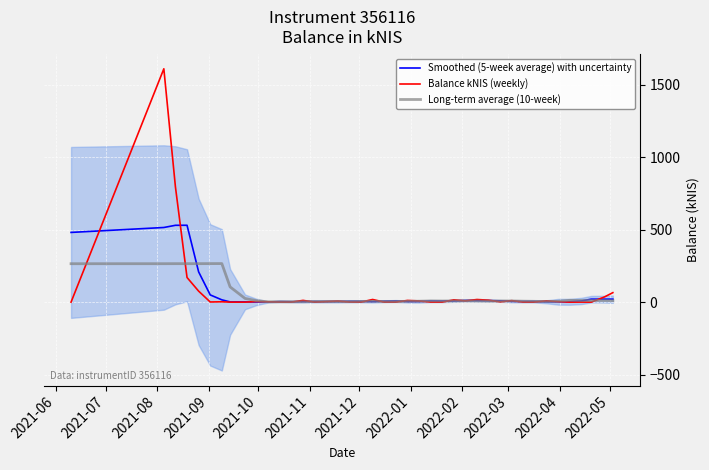

What is the highest value of the Balance kNIS (weekly) series?

1609.3